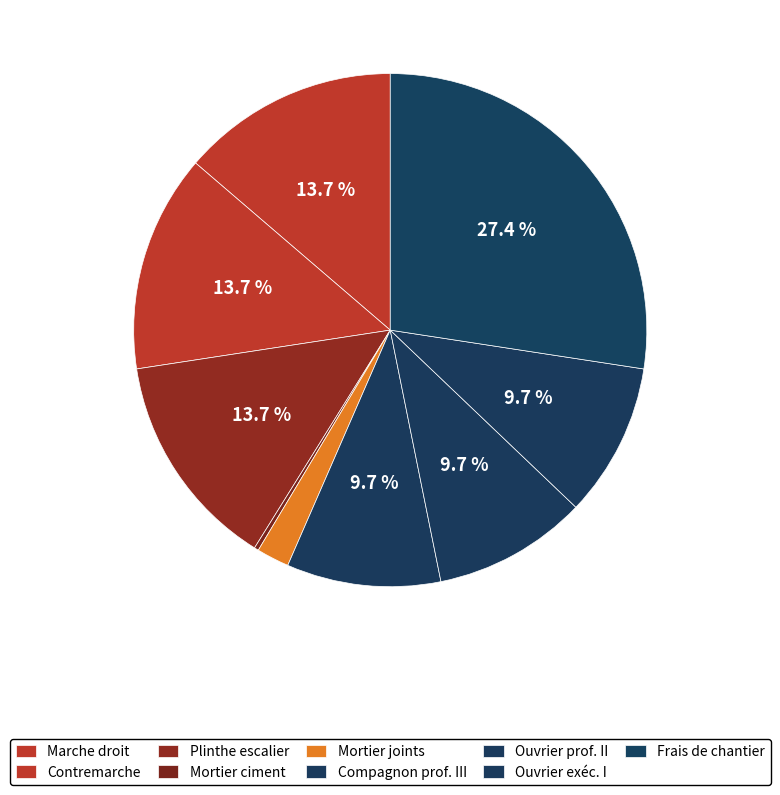

Rank the categories by value from lowest to highest.

Mortier de ciment CEM II, Mortier de joints cémenteux, Compagnon professionnel III, Ouvrier professionnel II, Ouvrier d'exécution I, Marche droit en marbre, Contremarche en marbre, Plinthe pour escalier en marbre, Frais de chantier